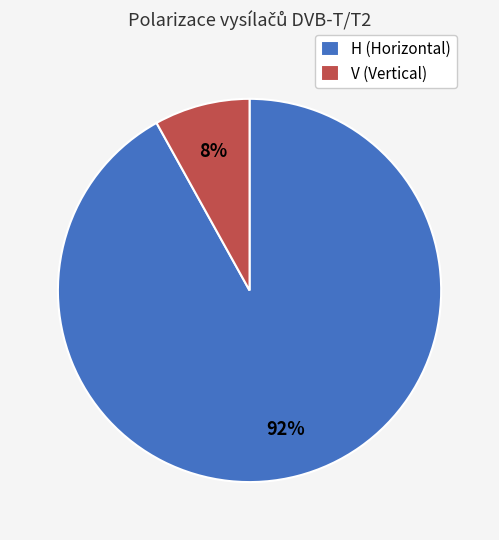

Combined, do H (Horizontal) and V (Vertical) account for over 50%?

Yes